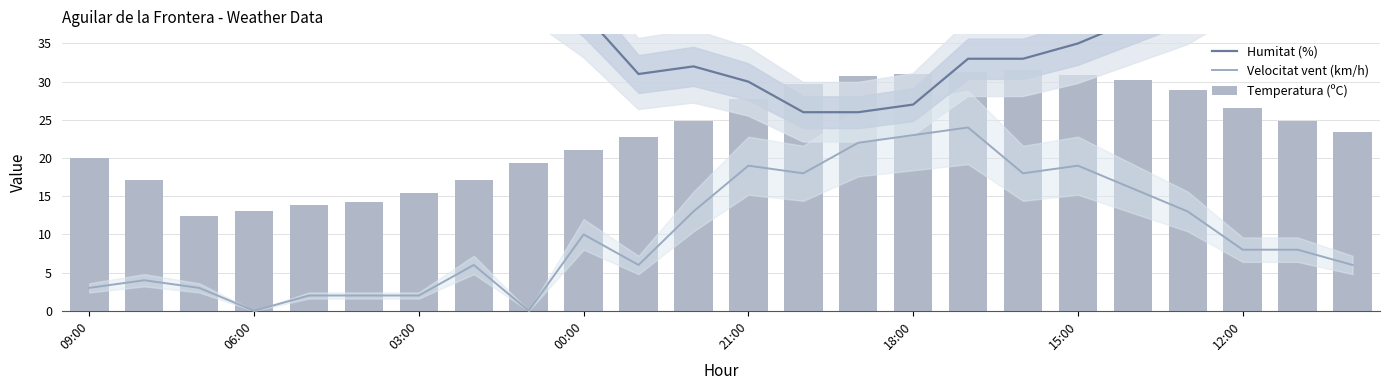

At which label does Temperatura (ºC) reach its peak?

16:00